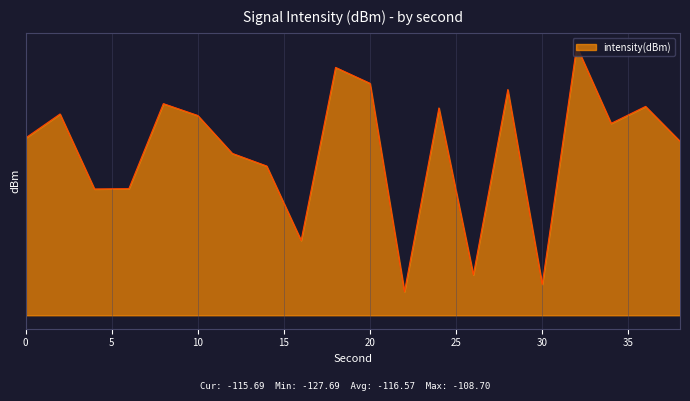

Is it true that the value at 24 is -201.6?

False